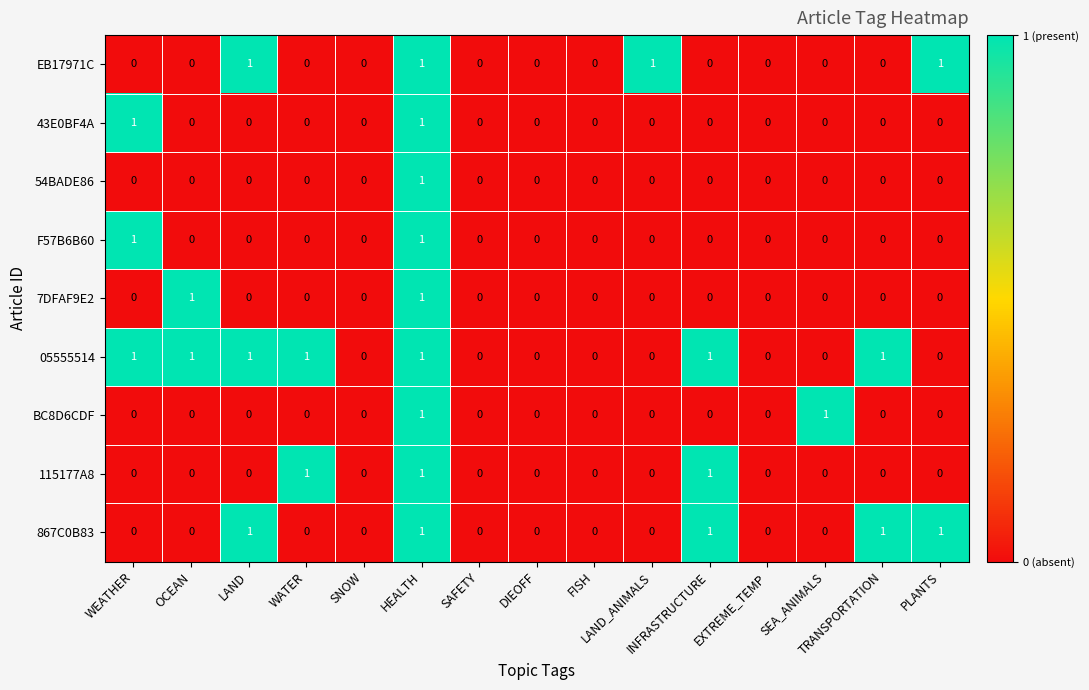

Count the 54BADE86 values in the range 0 to 1.

15